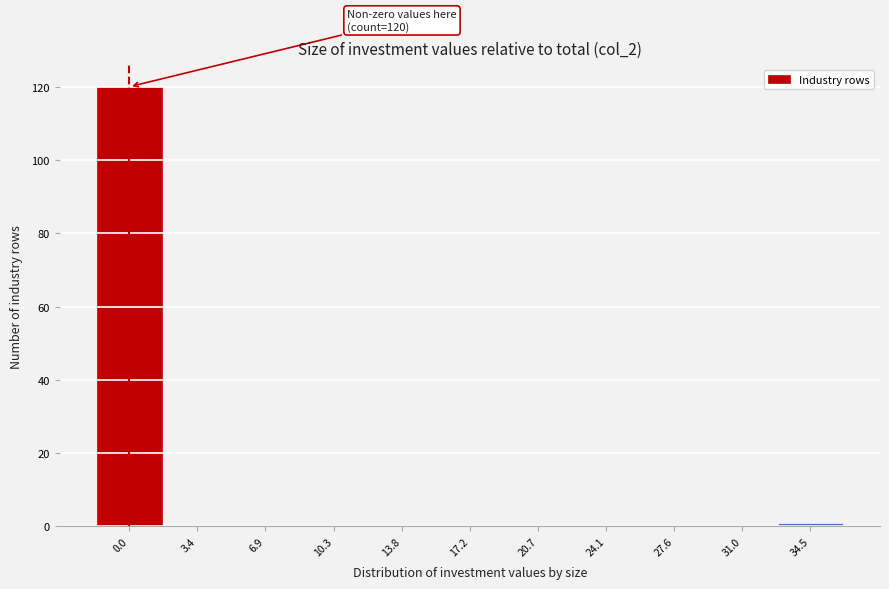

Reading right to left, transcribe all the data shown in this chart.

34.5=1	31.0=0	27.6=0	24.1=0	20.7=0	17.2=0	13.8=0	10.3=0	6.9=0	3.4=0	0.0=120